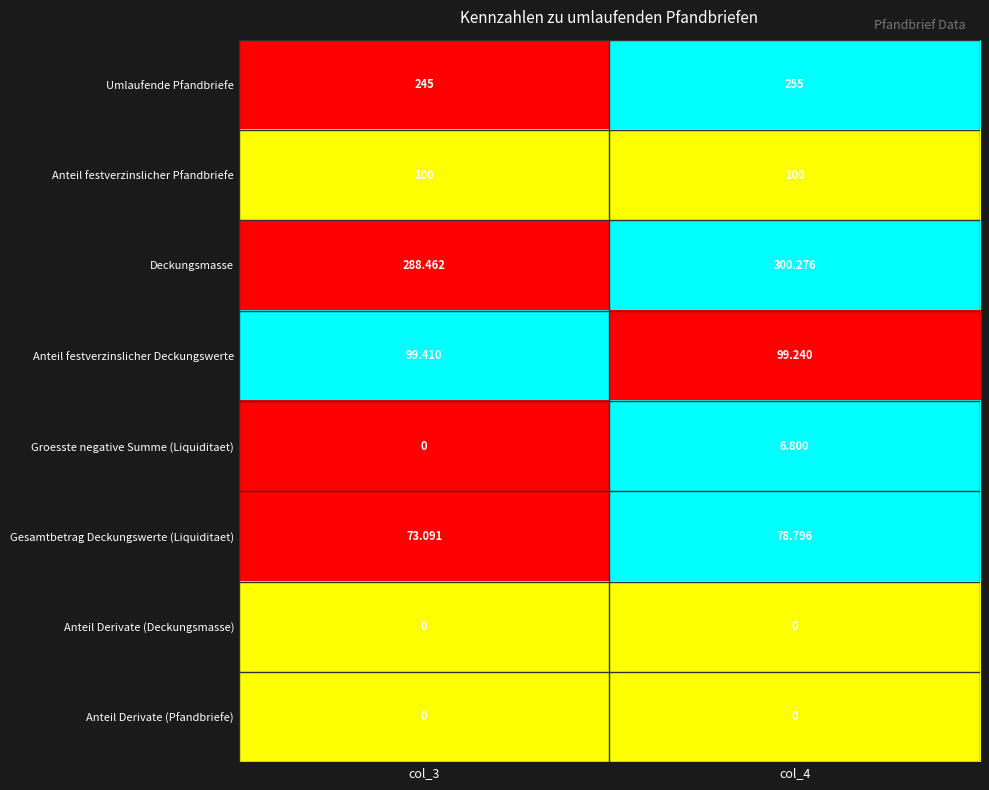

Which series has the largest total across all categories?

Deckungsmasse